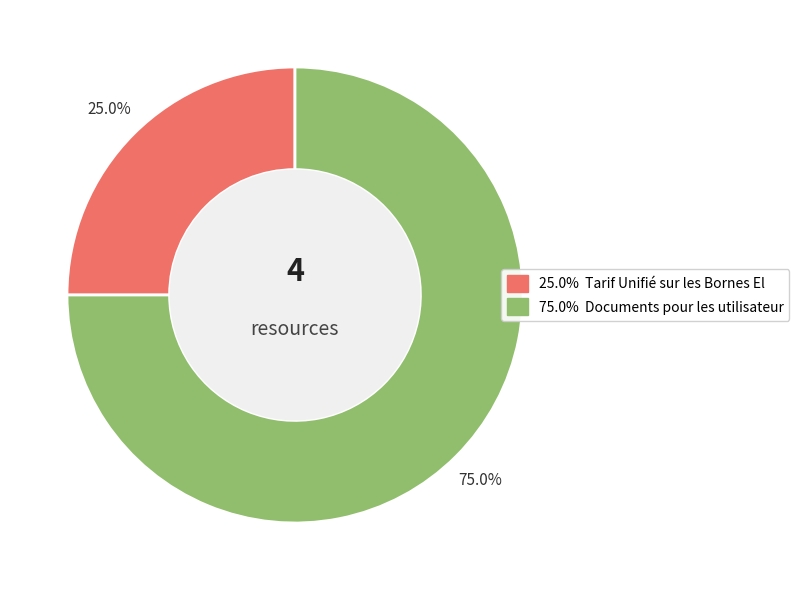

Does any single category account for the majority?

Yes